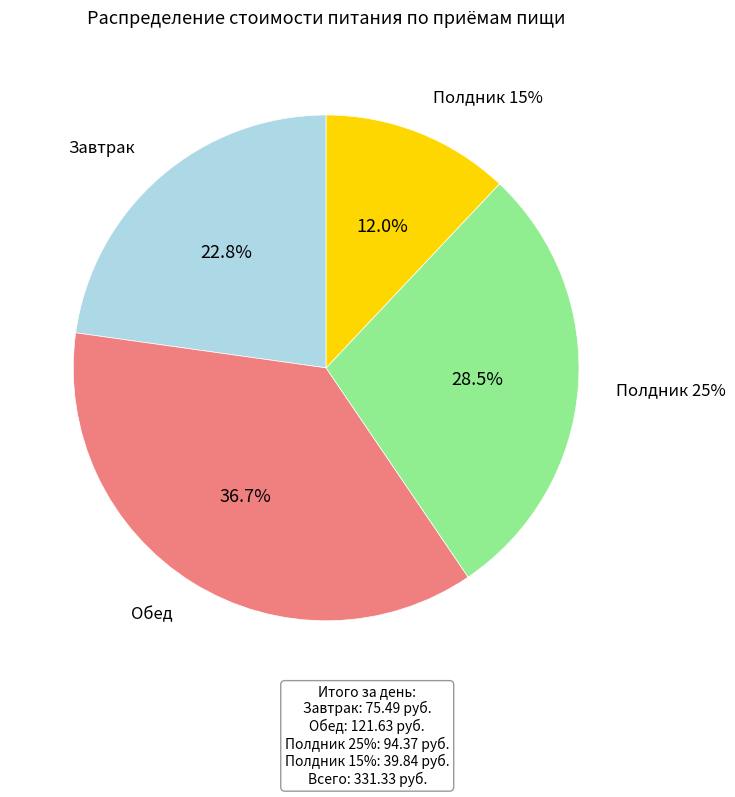

What percentage do Полдник 25% and Завтрак together represent?

51.3%